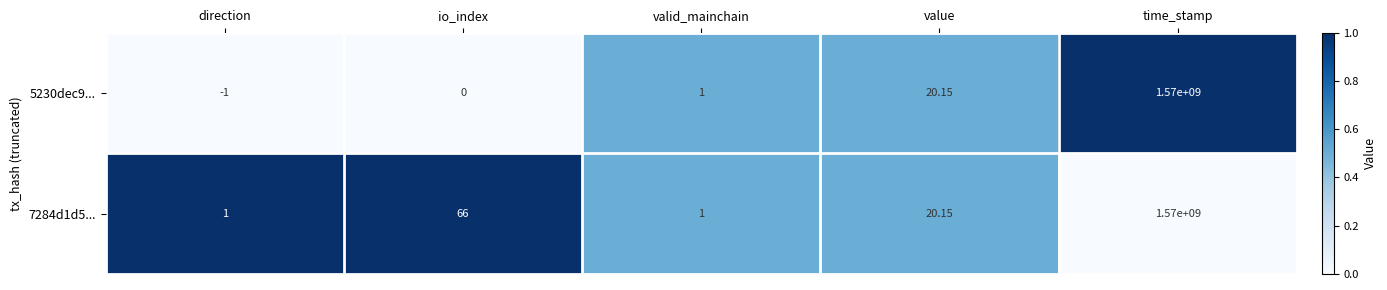

At which label is 5230dec9... closest to 784999999?

value